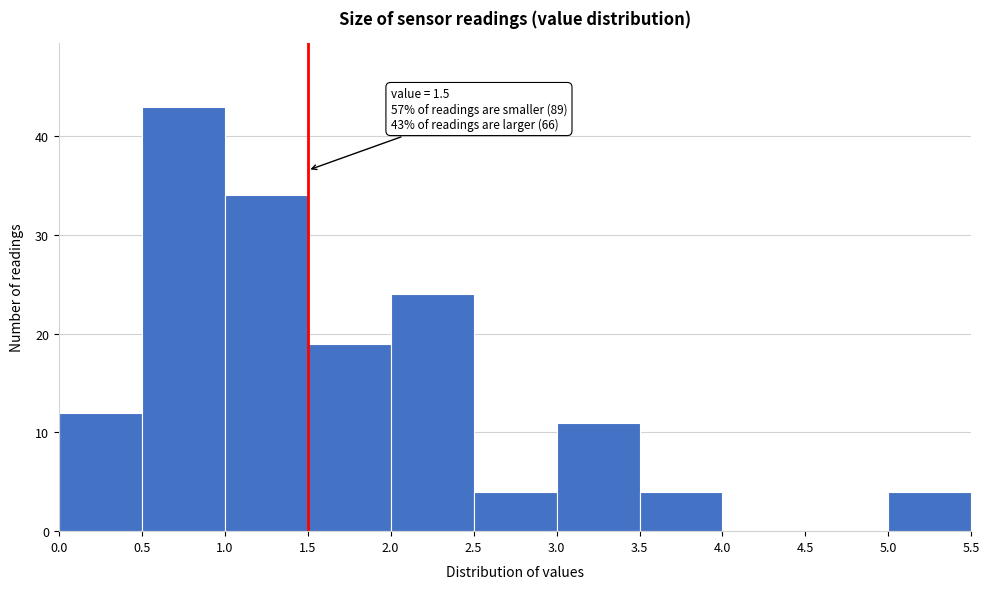

Over which range of the x-axis is the bar tallest?

0.5 to 1.0